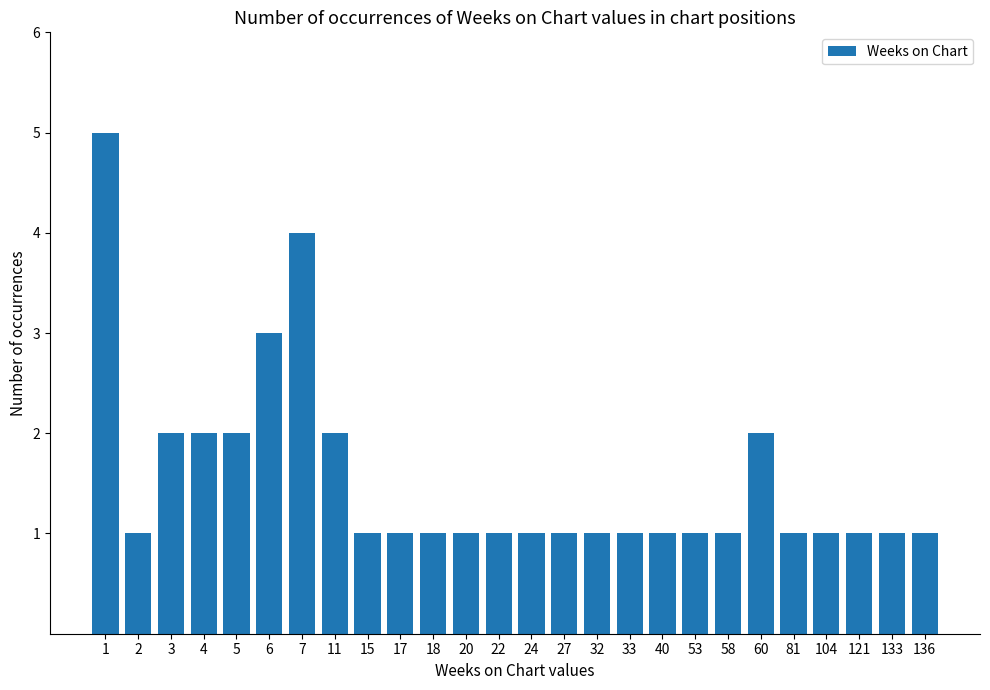

Reading left to right, what are all the values shown in this chart?

5	1	2	2	2	3	4	2	1	1	1	1	1	1	1	1	1	1	1	1	2	1	1	1	1	1